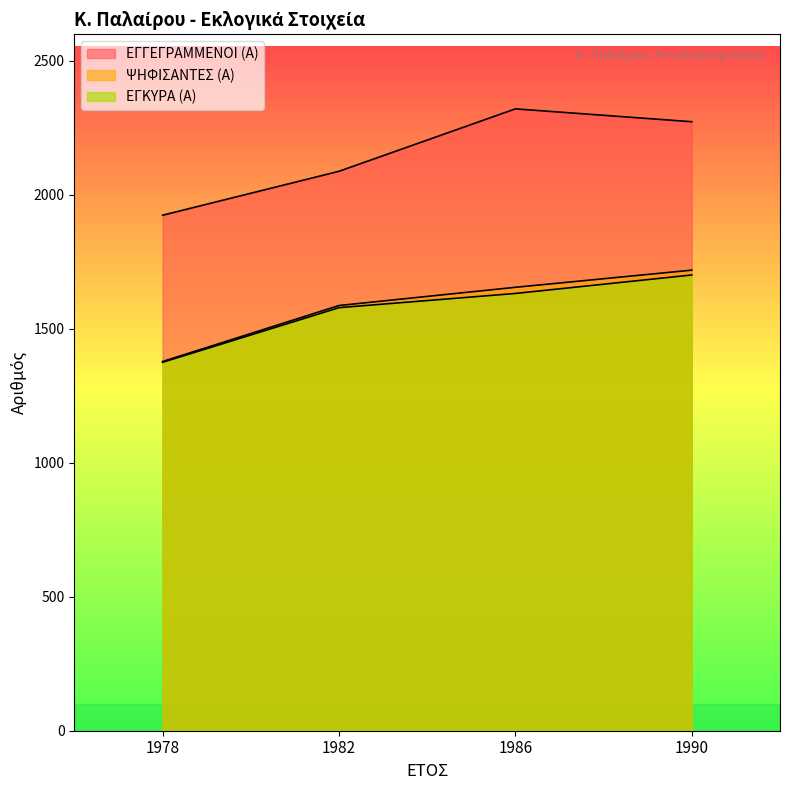

At which category does ΕΓΓΕΓΡΑΜΜΕΝΟΙ (Α) reach its first local peak?

1986